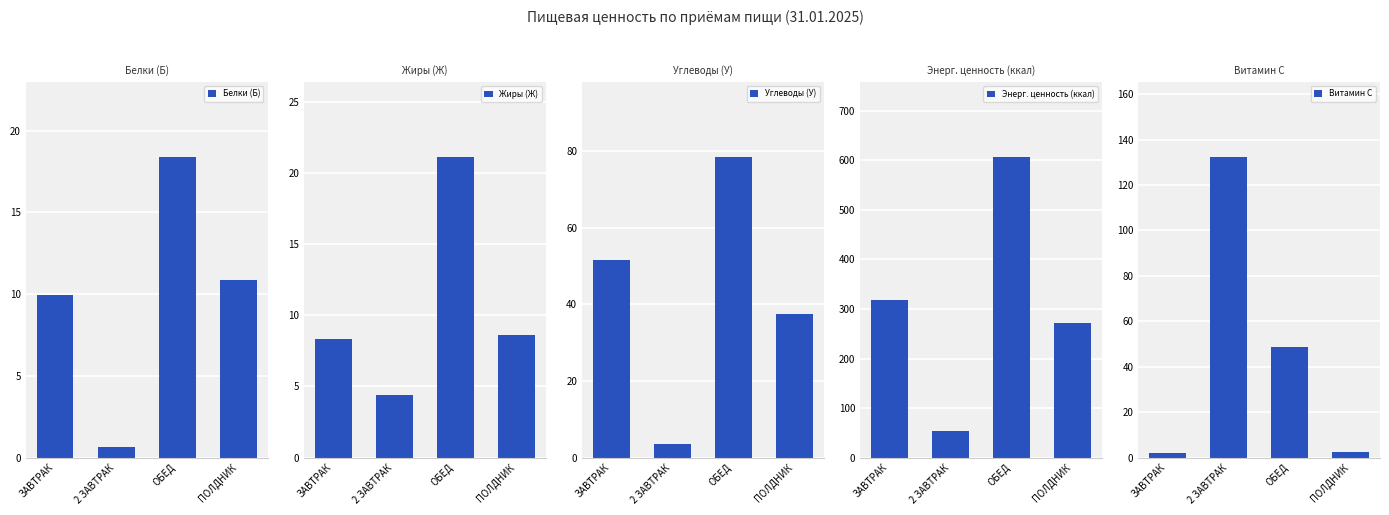

What are all the series names shown in the legend?

Белки (Б), Жиры (Ж), Углеводы (У), Энерг. ценность (ккал), Витамин С